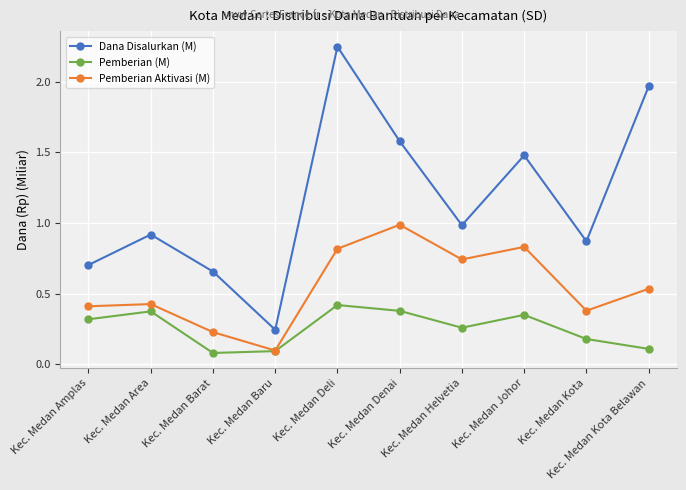

What is the label of the 7th point from the left?

Kec. Medan Helvetia